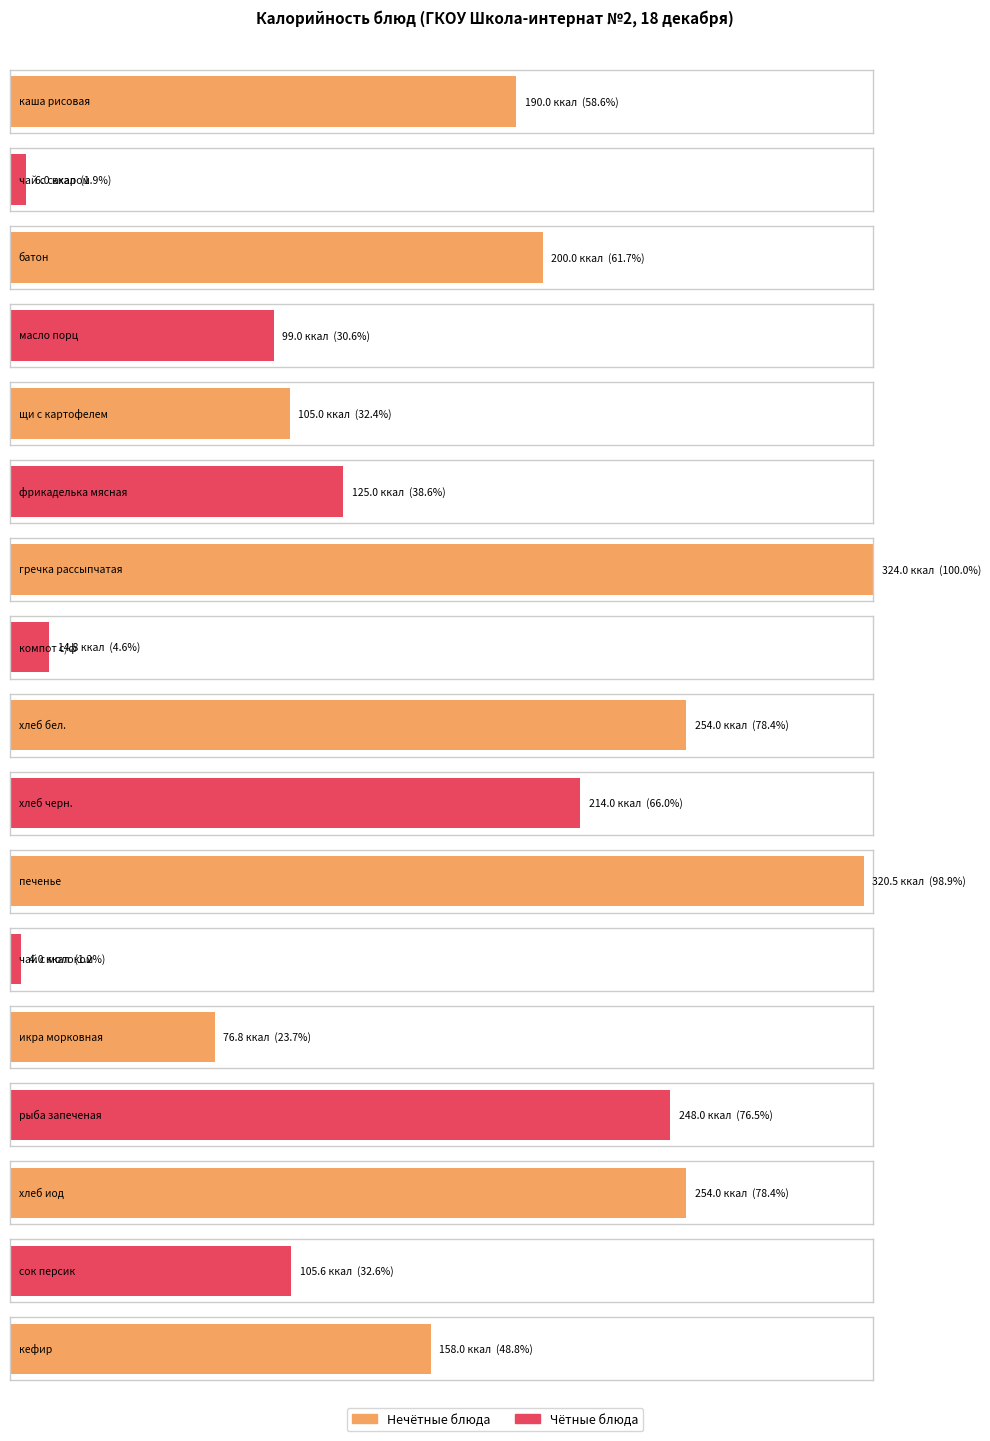

What is the ratio of the value at гречка рассыпчатая to the value at кефир?

2.1